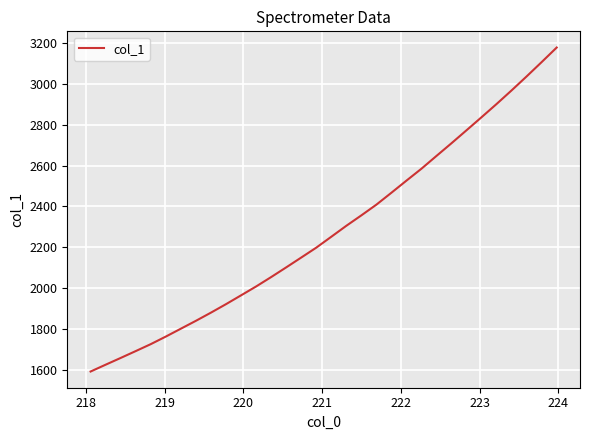

What is the average value?

2282.3